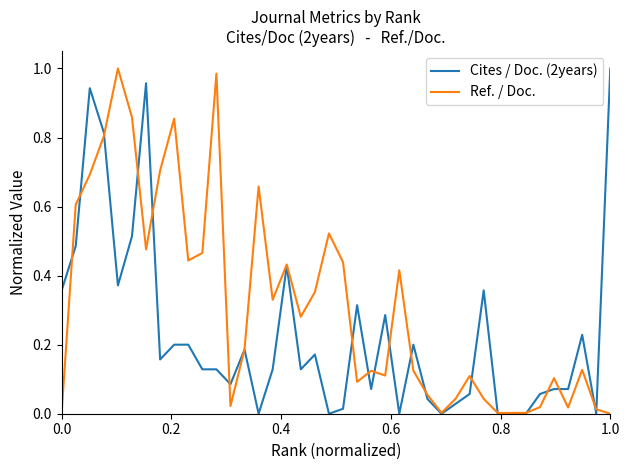

Between 0.6 and 39, which series saw the biggest shift?

Cites / Doc. (2years)